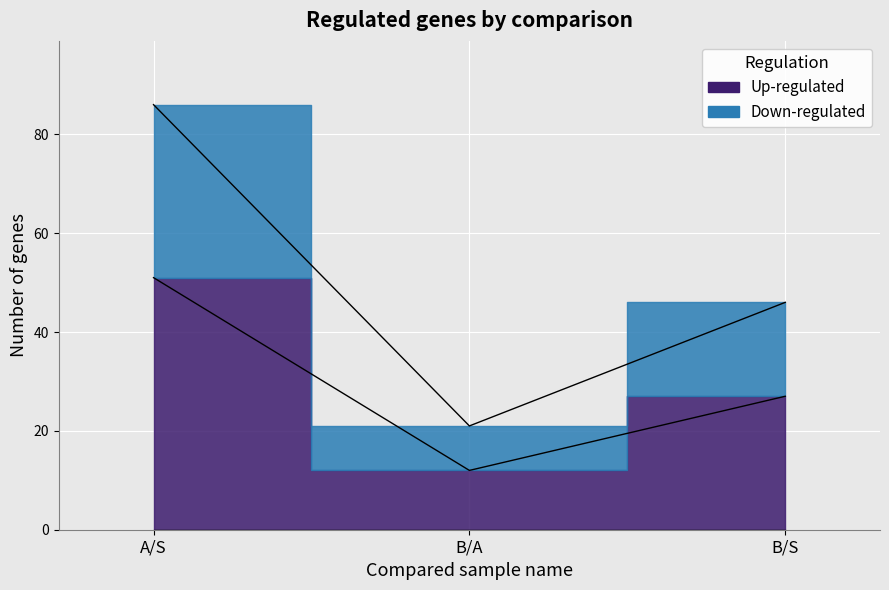

Between B/A and B/S, which series saw the biggest shift?

Down-regulated